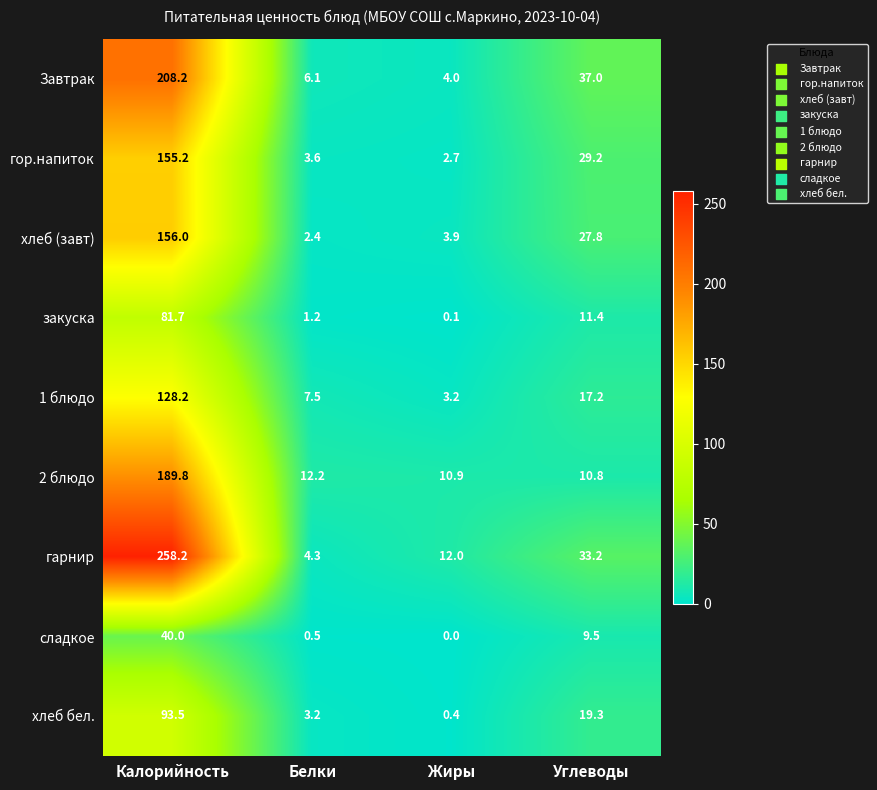

What is the sum of all закуска values?

94.4